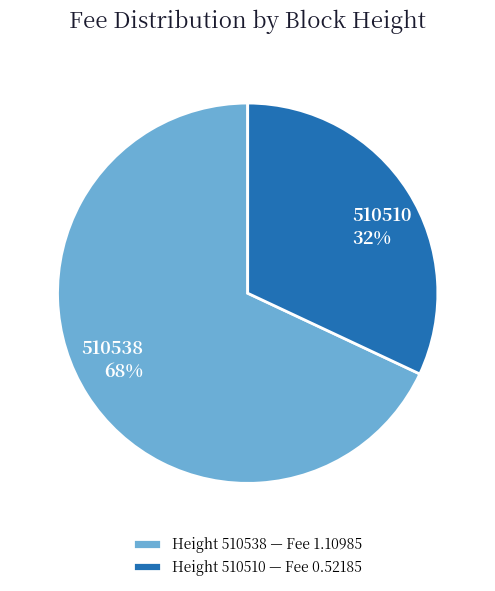

How many slices are in this pie chart?

2